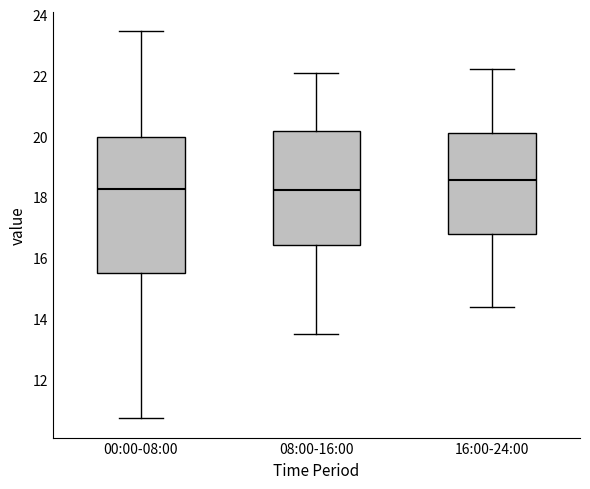

Reading left to right, transcribe this box plot: for each box, give where its median line is, the range the box spans, and where its two whiskers end, as read against the y-axis. The values are not printed on the chart, so give them approximately, as read against the axis.

00:00-08:00: median 18.2, box 15.4 to 20.0, whiskers 10.8 to 23.4
08:00-16:00: median 18.2, box 16.4 to 20.2, whiskers 13.6 to 22.2
16:00-24:00: median 18.6, box 16.8 to 20.2, whiskers 14.4 to 22.2